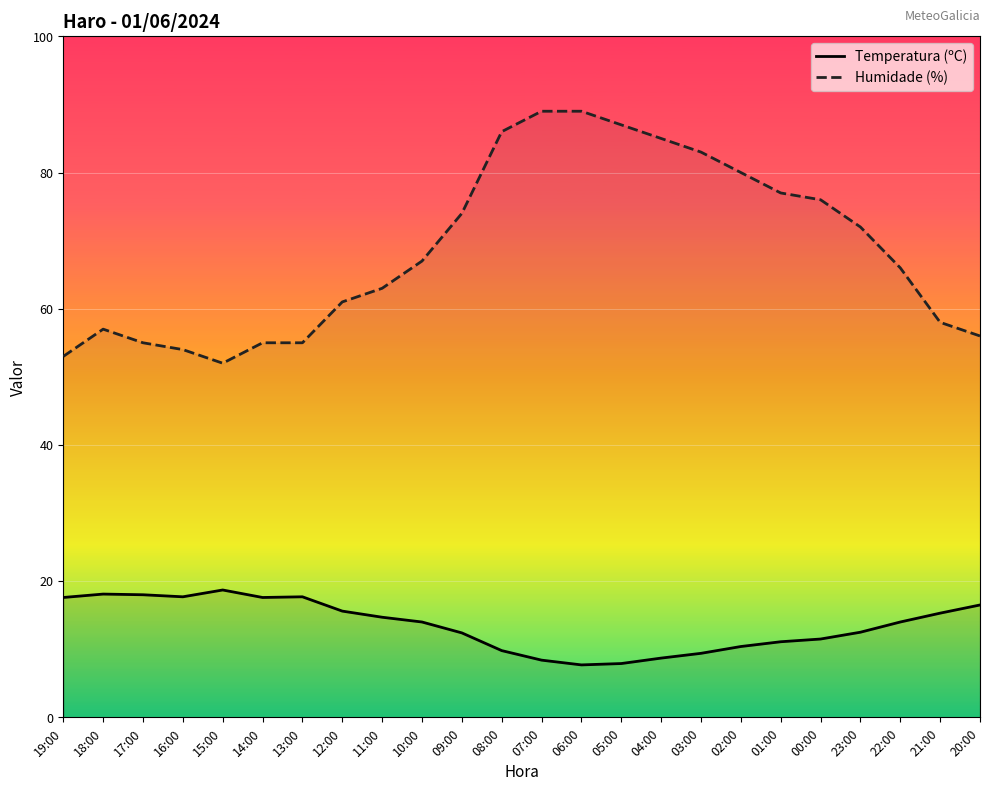

At which category does the chart reach its minimum across all series?

06:00